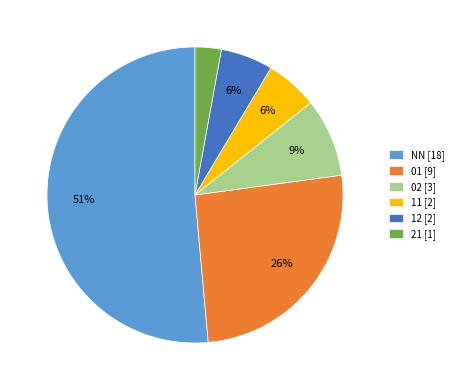

How many segments does this pie chart have?

6